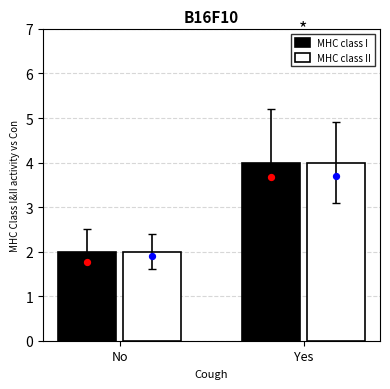

Is the value of MHC class II at Yes greater than the value of MHC class I at No?

Yes